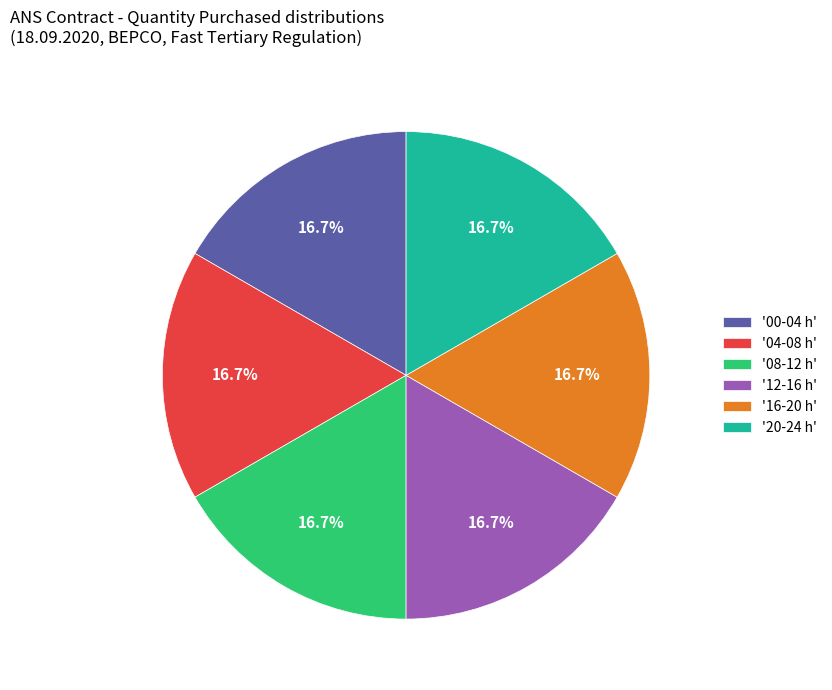

To the nearest percent, what is the difference between the largest and smallest slice percentages?

0%